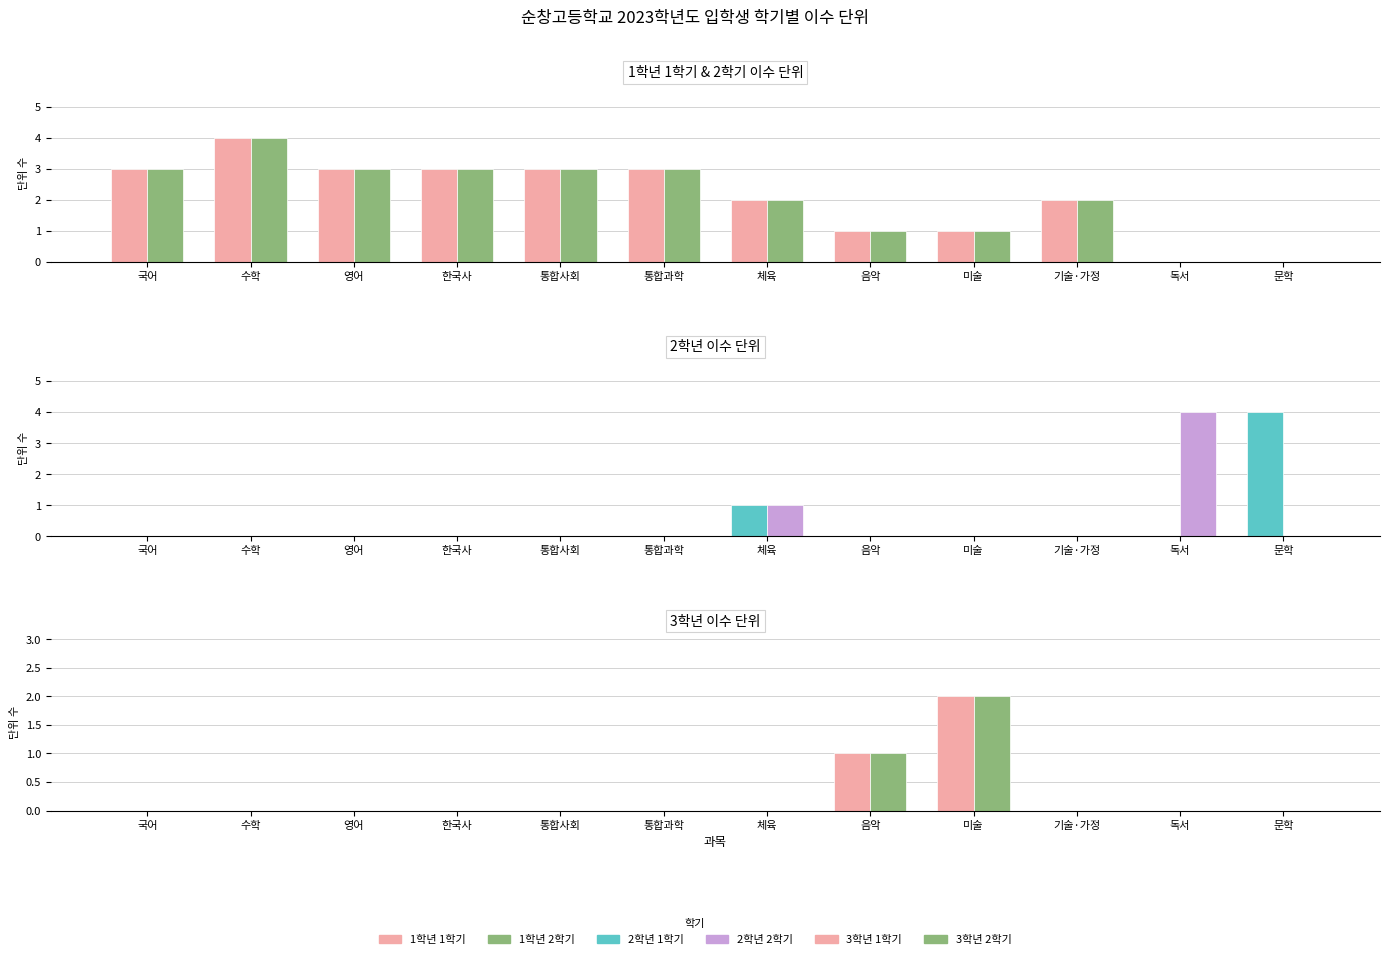

Rank the series at 통합사회 from highest to lowest value.

1학년 1학기, 1학년 2학기, 2학년 1학기, 2학년 2학기, 3학년 1학기, 3학년 2학기